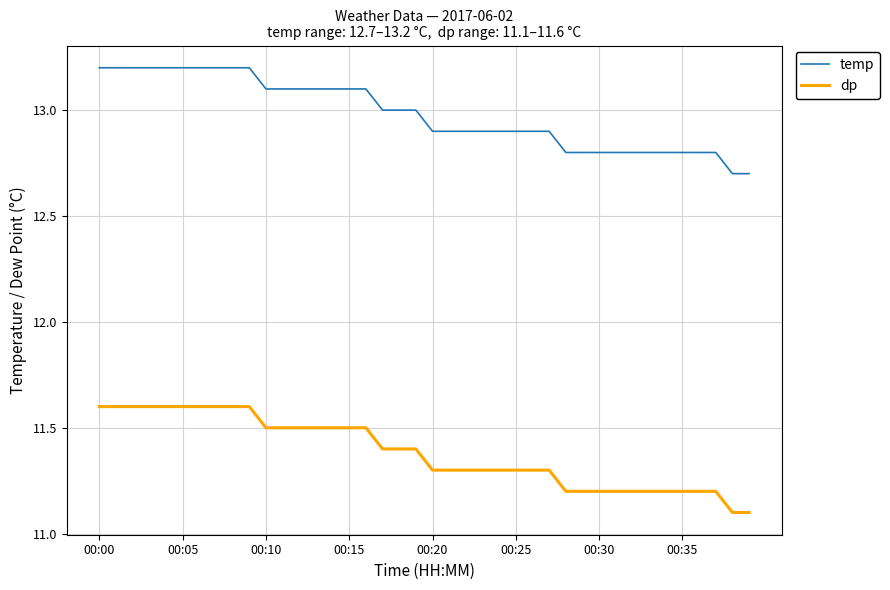

Count the temp values in the range 12 to 13.

23